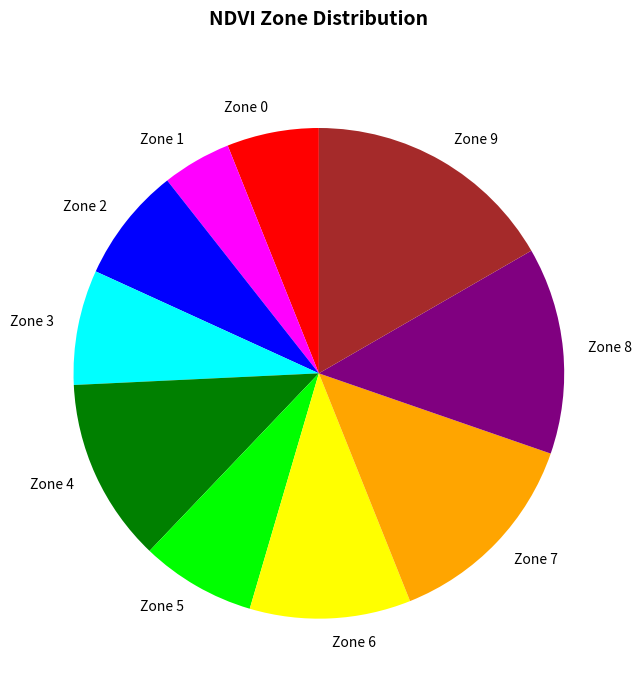

What is the smallest slice in the pie chart?

Zone 1